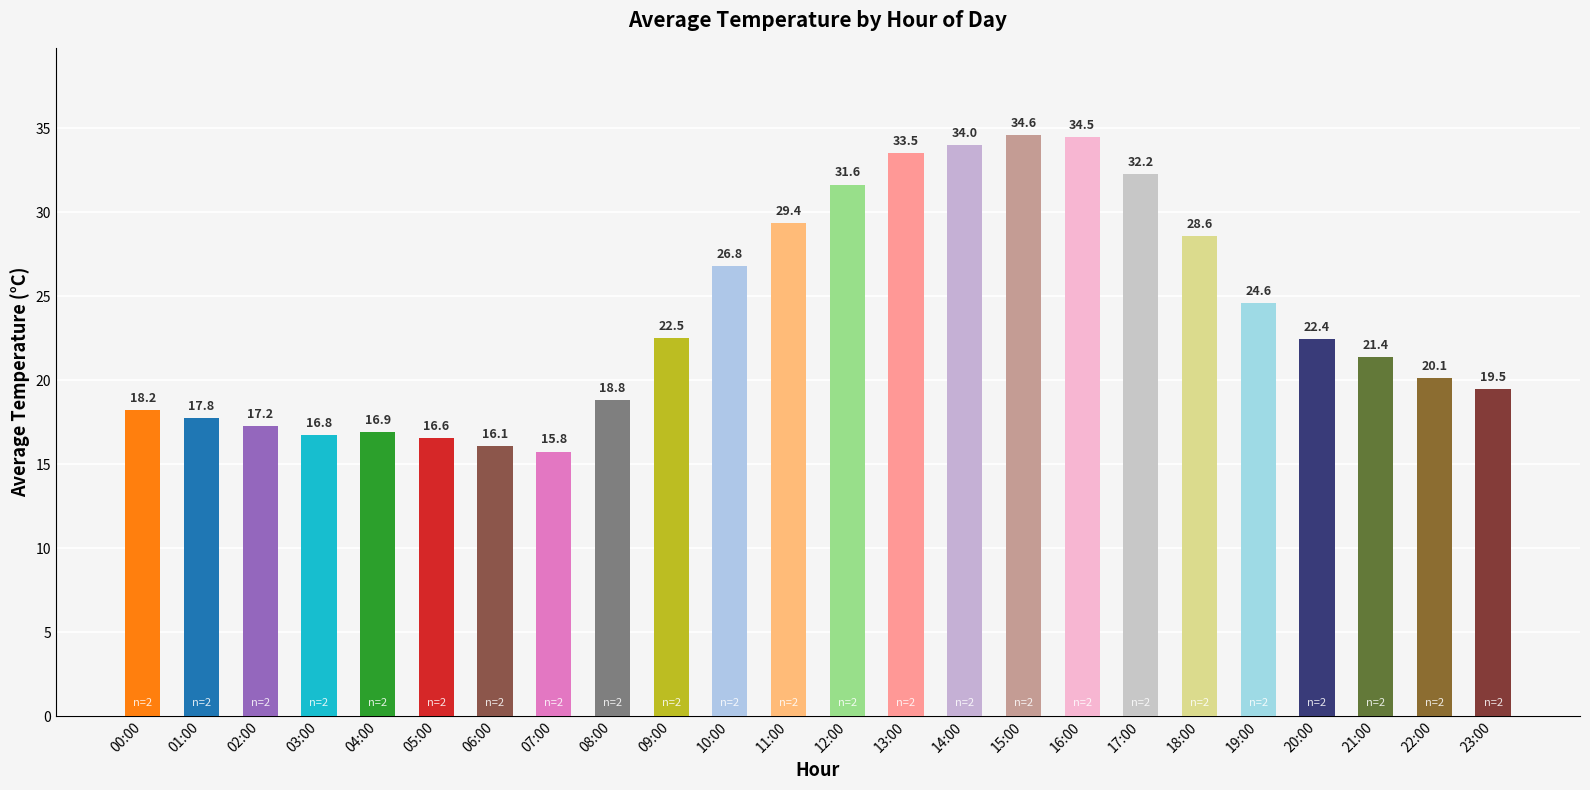

The value at 16:00 is 34.5. True or false?

True